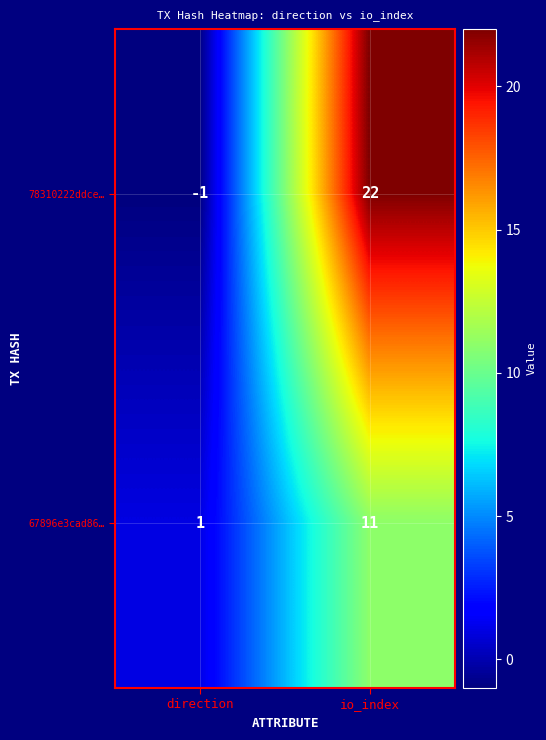

At which label does 78310222ddce… reach its peak?

io_index